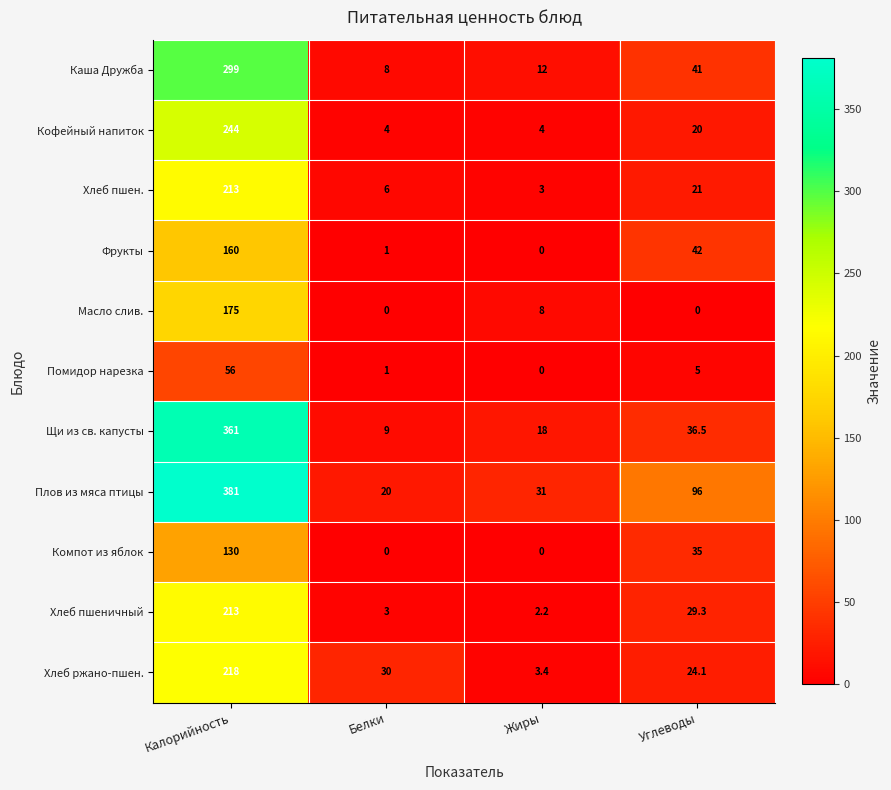

At which label does Плов из мяса птицы first exceed 96?

Калорийность